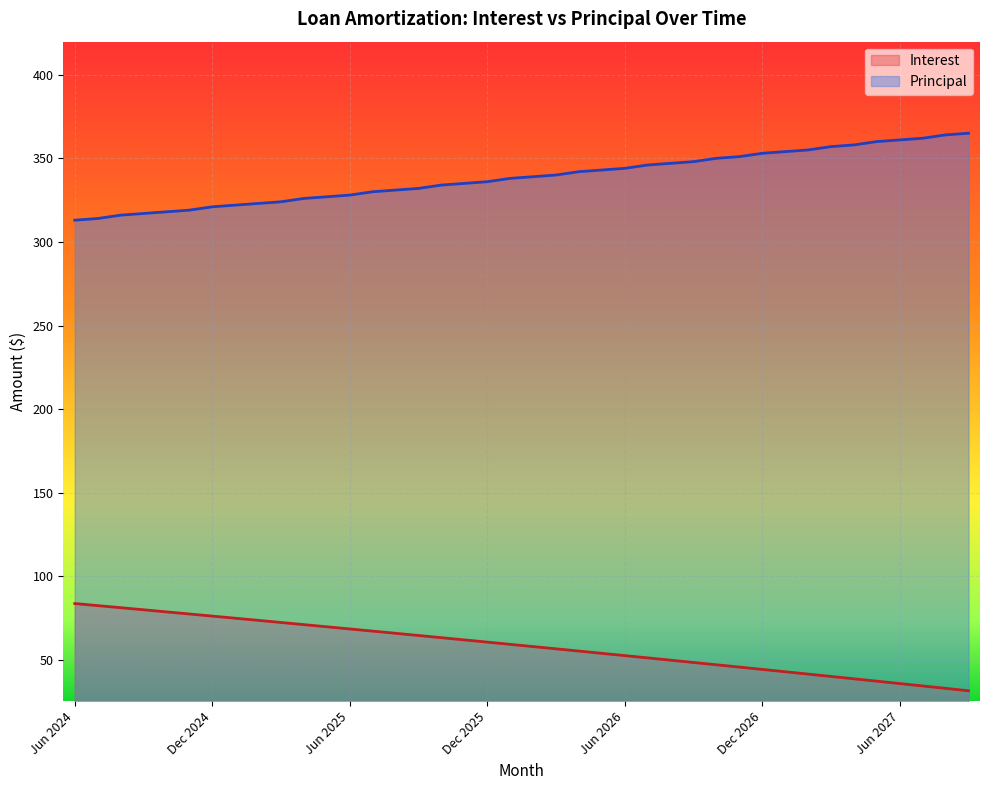

Rank the categories by Interest value from lowest to highest.

Sep 2027, Aug 2027, Jul 2027, Jun 2027, May 2027, Apr 2027, Mar 2027, Feb 2027, Jan 2027, Dec 2026, Nov 2026, Oct 2026, Sep 2026, Aug 2026, Jul 2026, Jun 2026, May 2026, Apr 2026, Mar 2026, Feb 2026, Jan 2026, Dec 2025, Nov 2025, Oct 2025, Sep 2025, Aug 2025, Jul 2025, Jun 2025, May 2025, Apr 2025, Mar 2025, Feb 2025, Jan 2025, Dec 2024, Nov 2024, Oct 2024, Sep 2024, Aug 2024, Jul 2024, Jun 2024